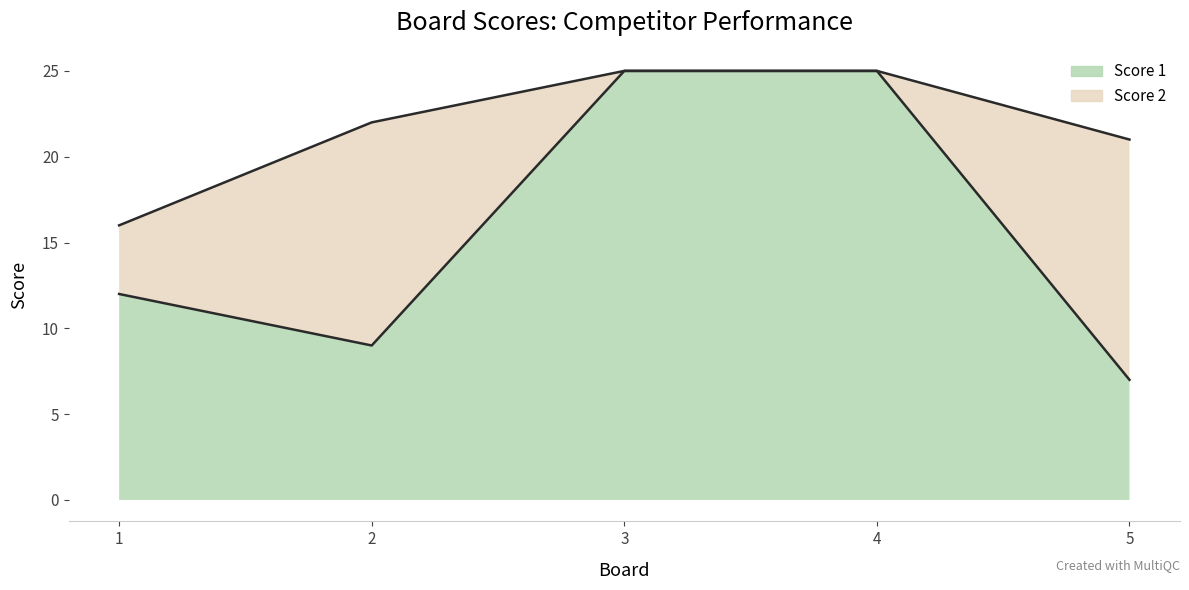

Rank the categories by value from highest to lowest.

3, 4, 1, 2, 5